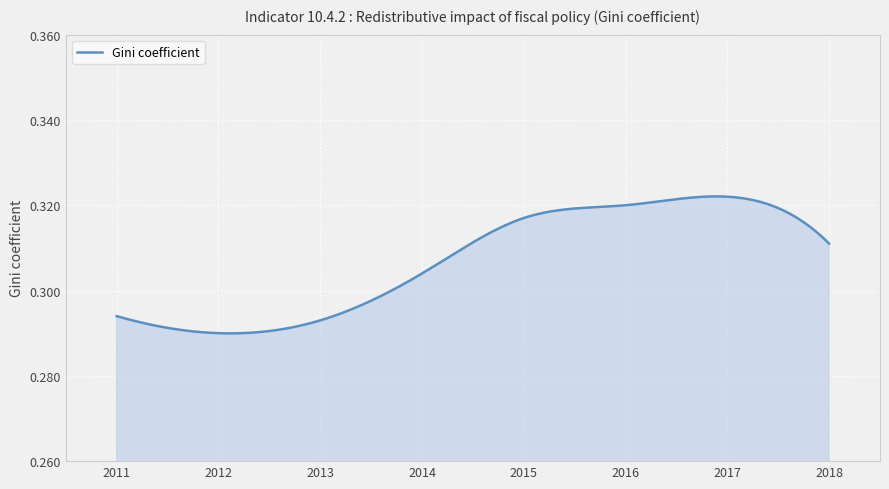

Is this an area chart (filled region under the line)?

Yes